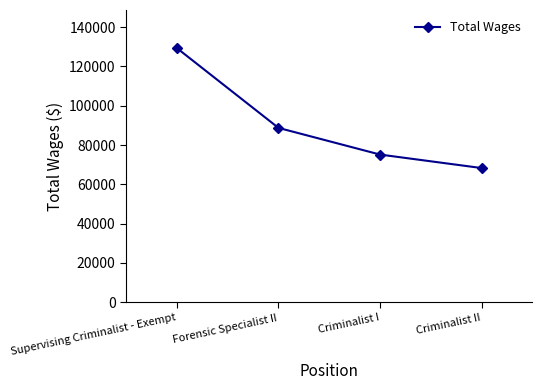

How many data points are less than 88734?

2